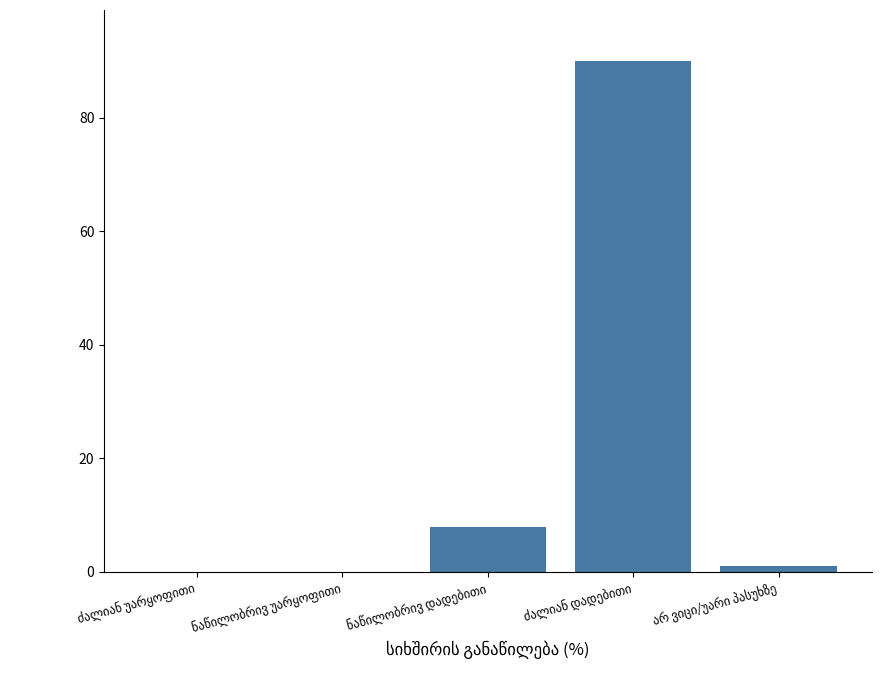

What is the greatest value displayed?

90